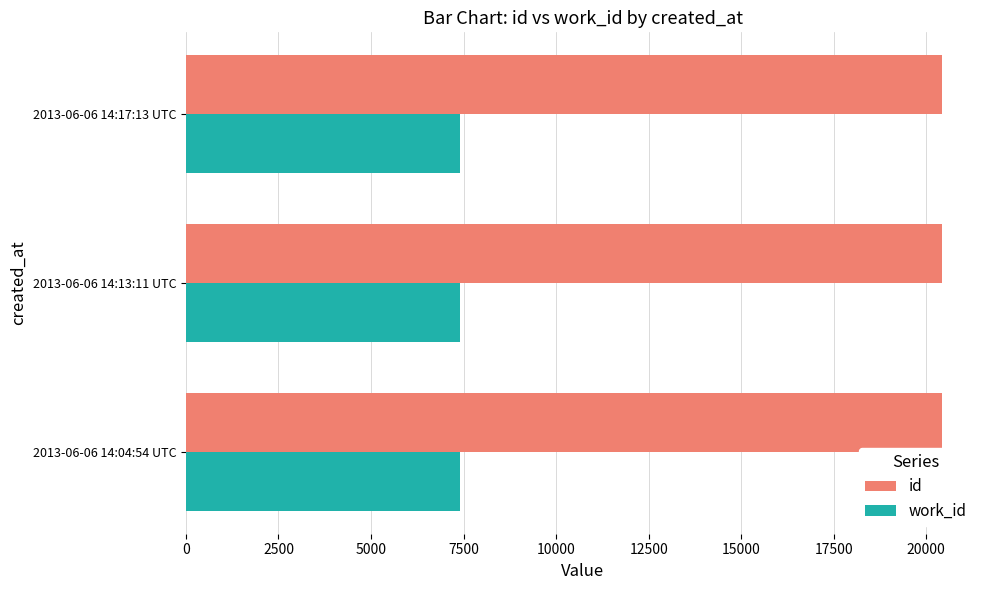

Rank the series by their average value, from highest to lowest.

id, work_id